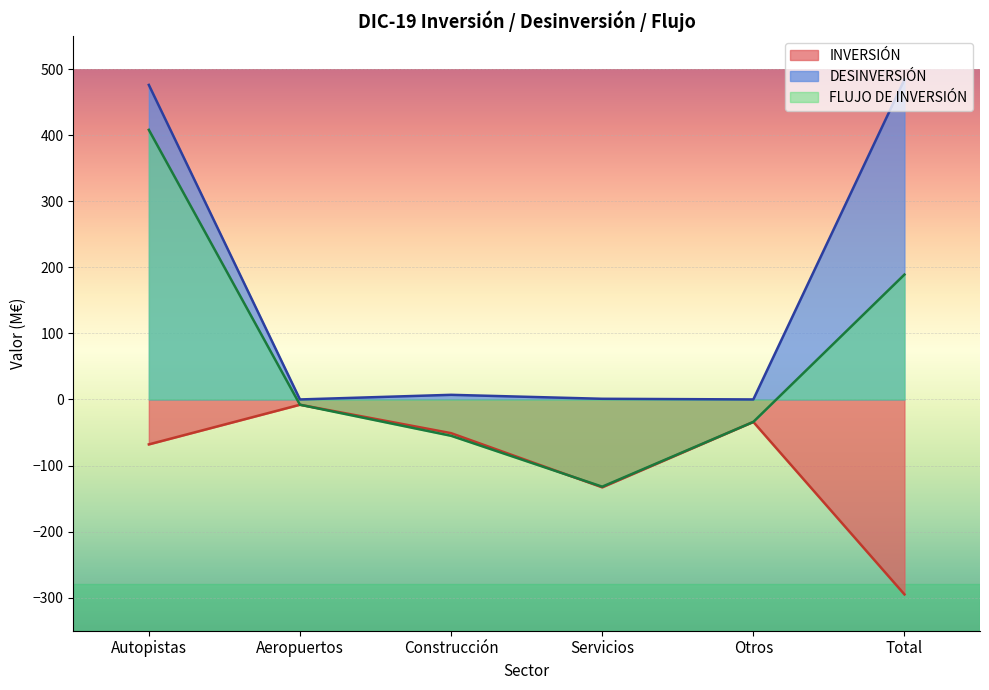

How many data points in FLUJO DE INVERSIÓN are above -8?

2